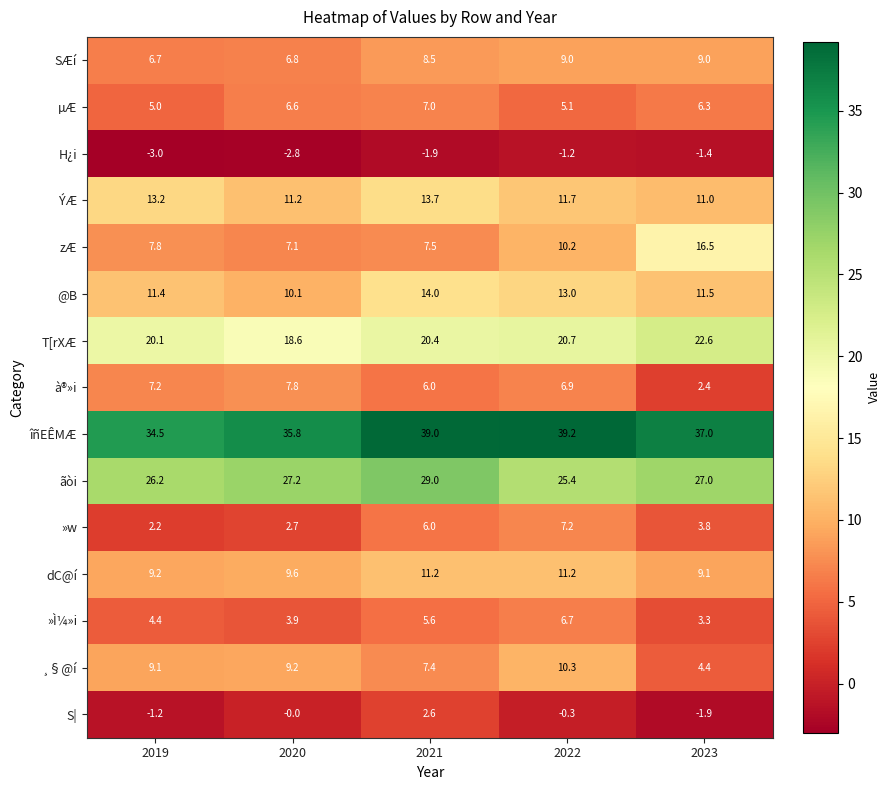

True or false: »Ì¼»i has a value of 5.9 at 2023.

False